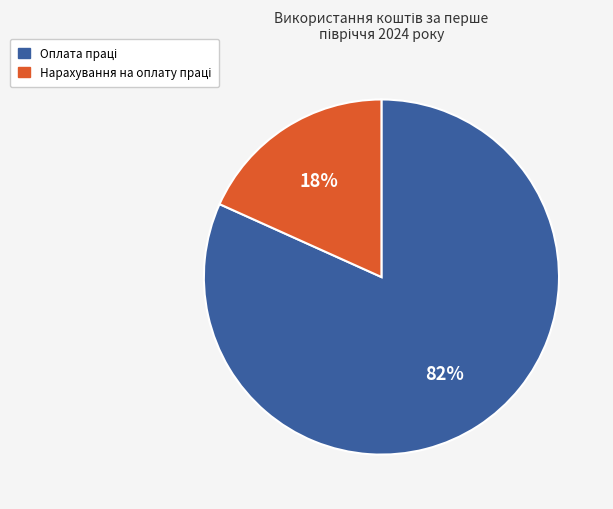

Count the number of slices in the pie.

2